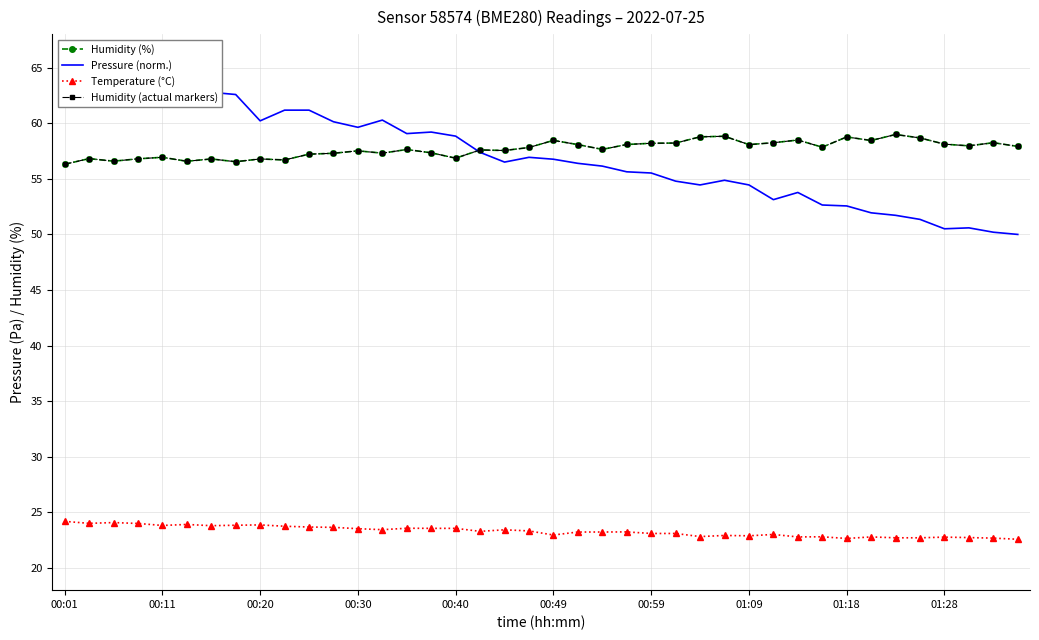

How many data points in Pressure (norm.) are less than 56?

17